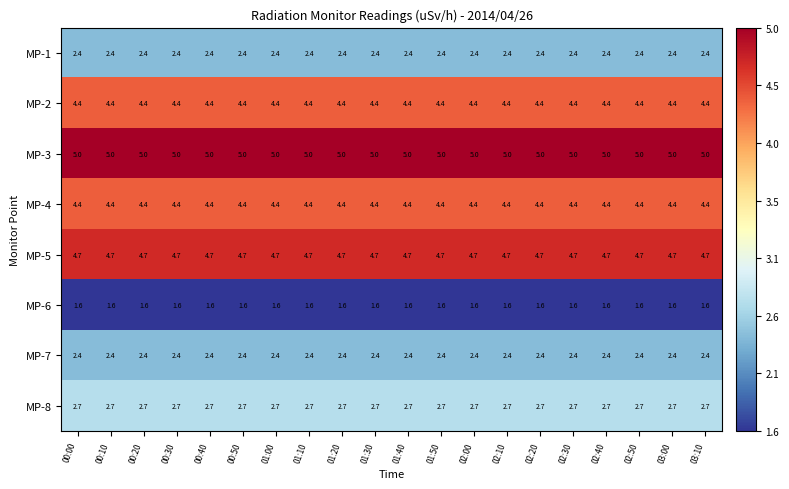

What is the greatest value displayed?

5.0